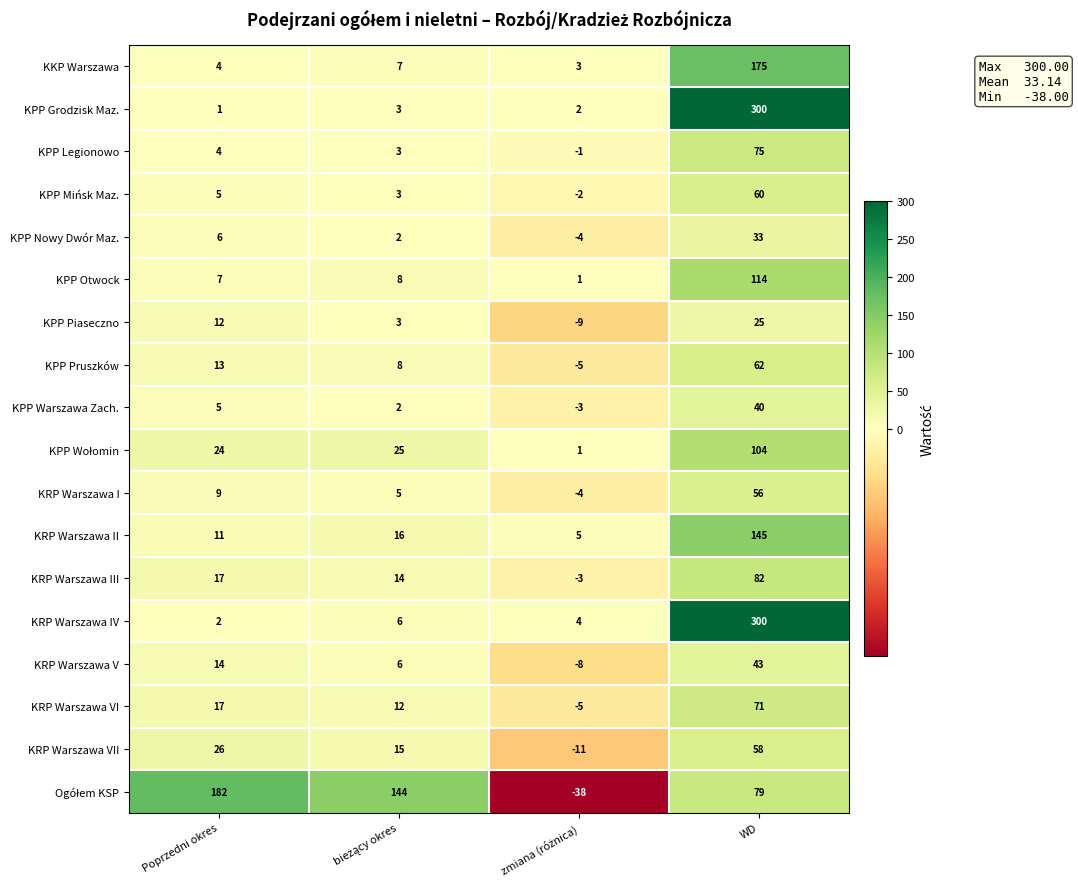

What is the highest value of the KRP Warszawa V series?

43